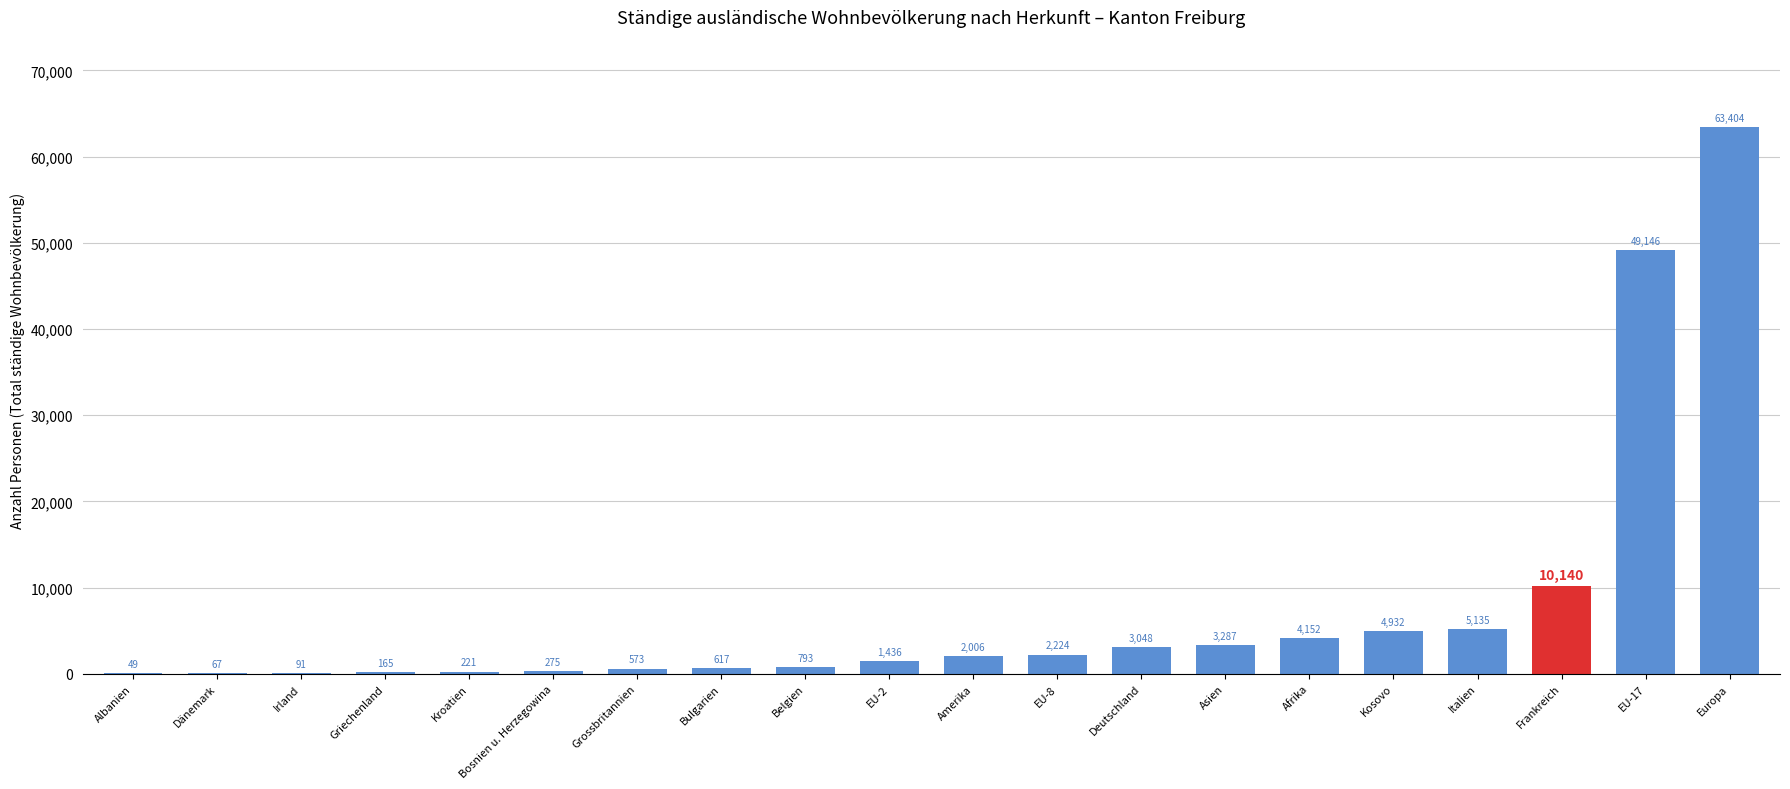

The value at Bulgarien is 617. True or false?

True